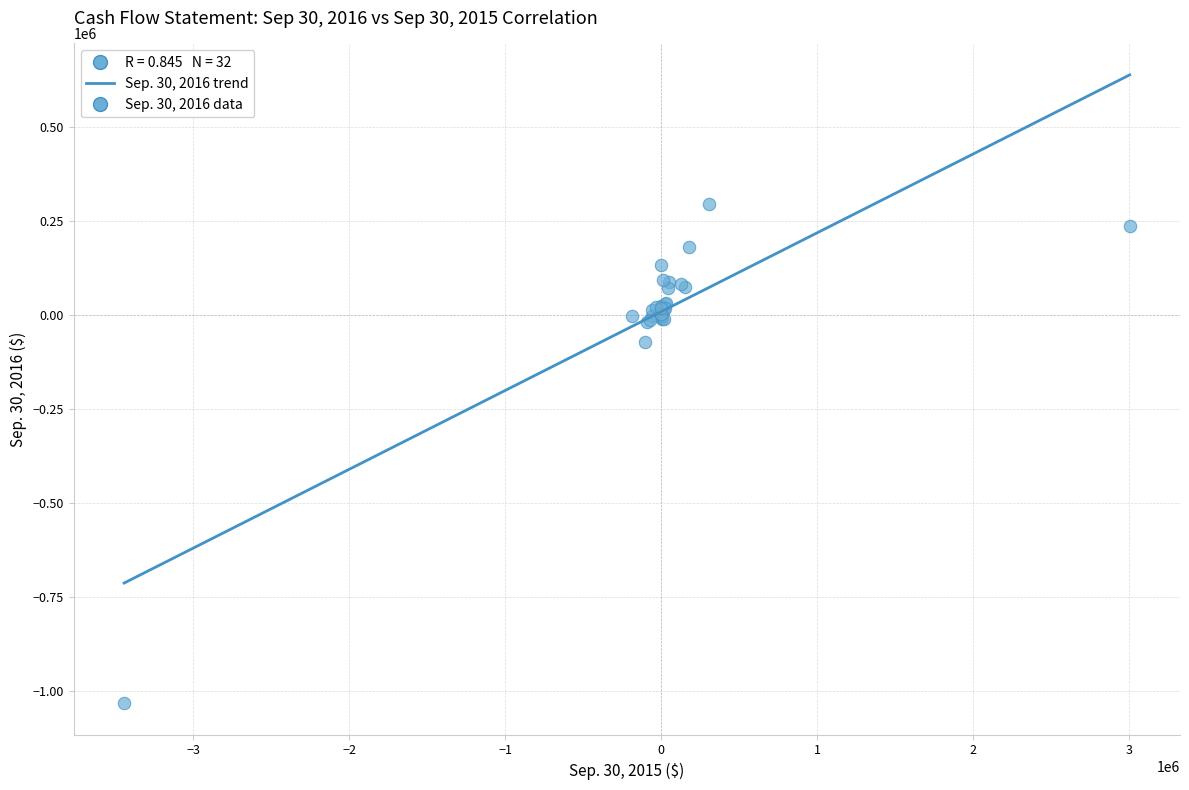

What Y value in the scatter plot is closest to -369659?

-73733